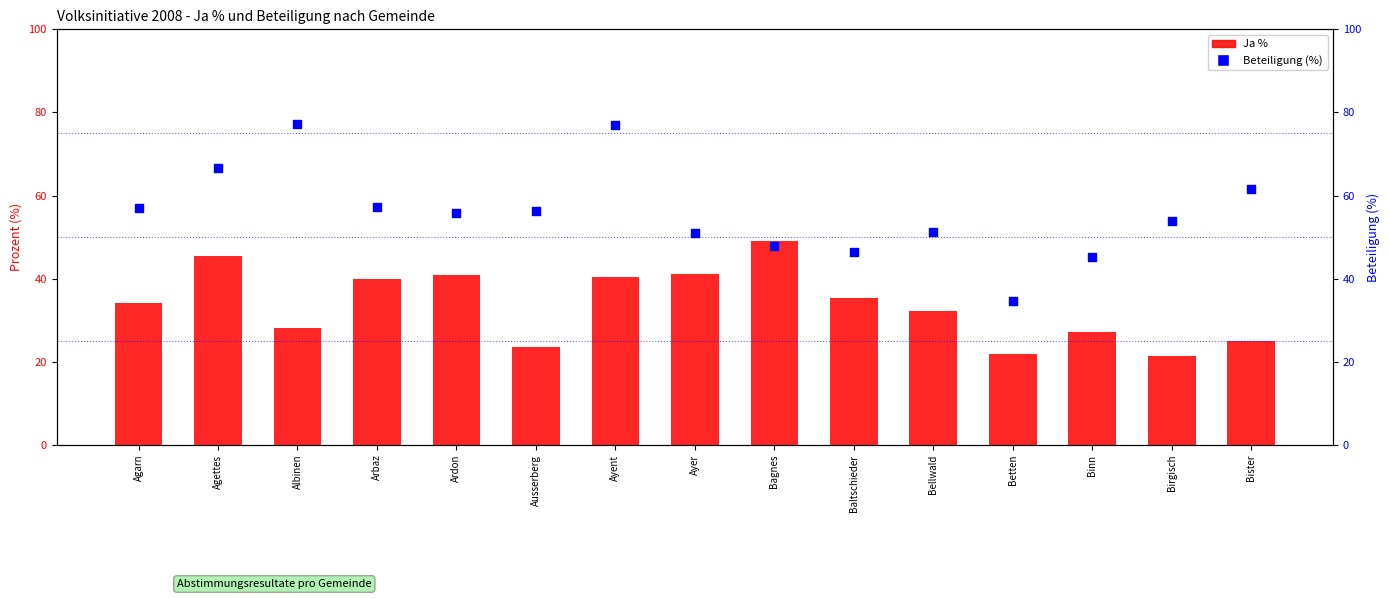

At which category is the sum across all series the highest?

Ayent